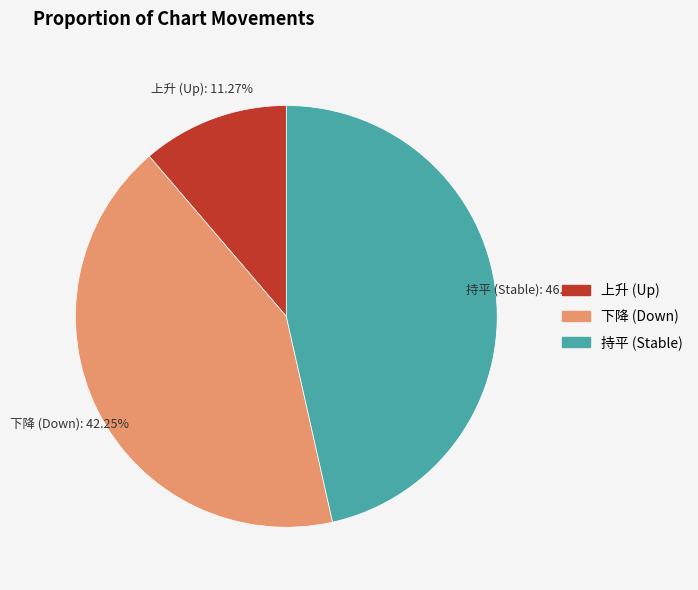

Count the number of slices in the pie.

3